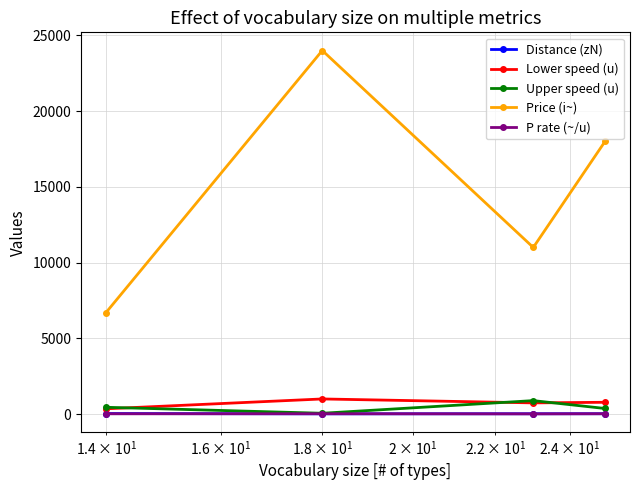

What is the smallest value displayed?

14.9